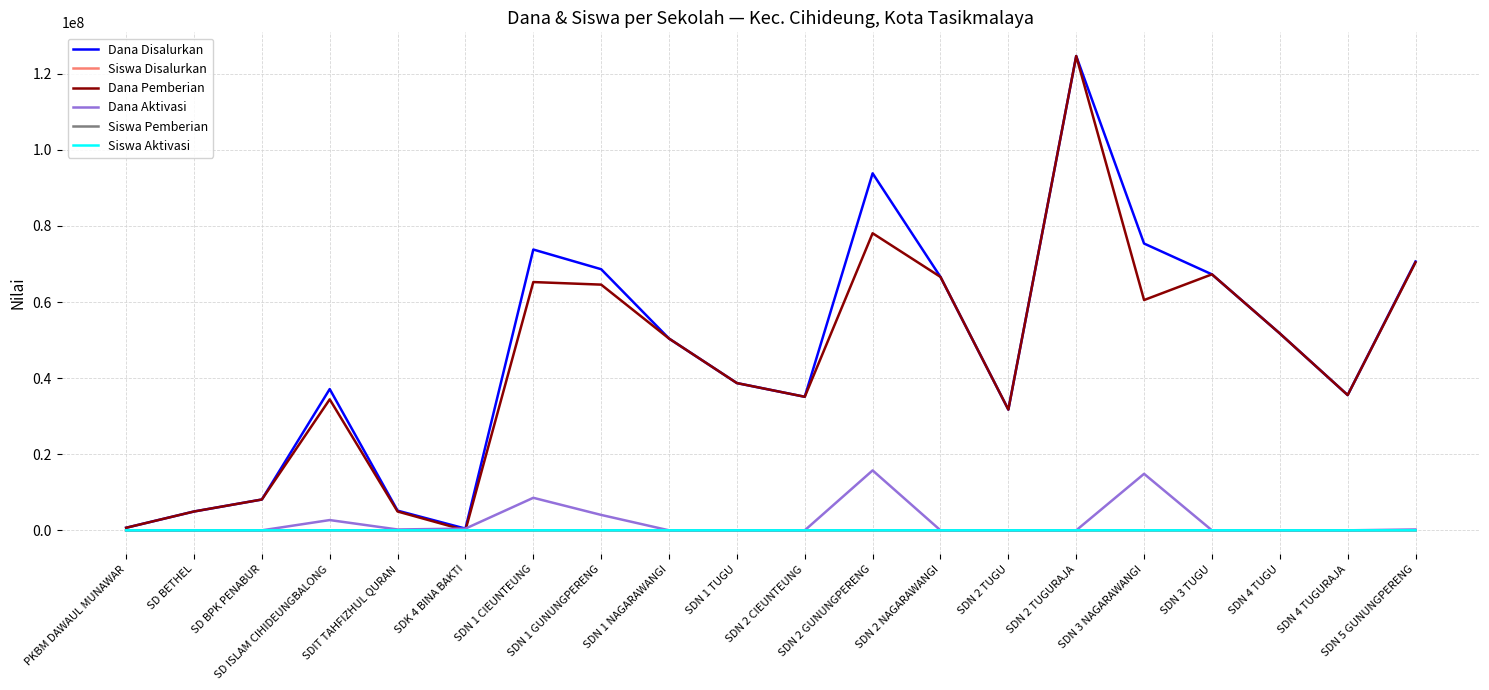

At which category is the sum across all series the highest?

SDN 2 TUGURAJA